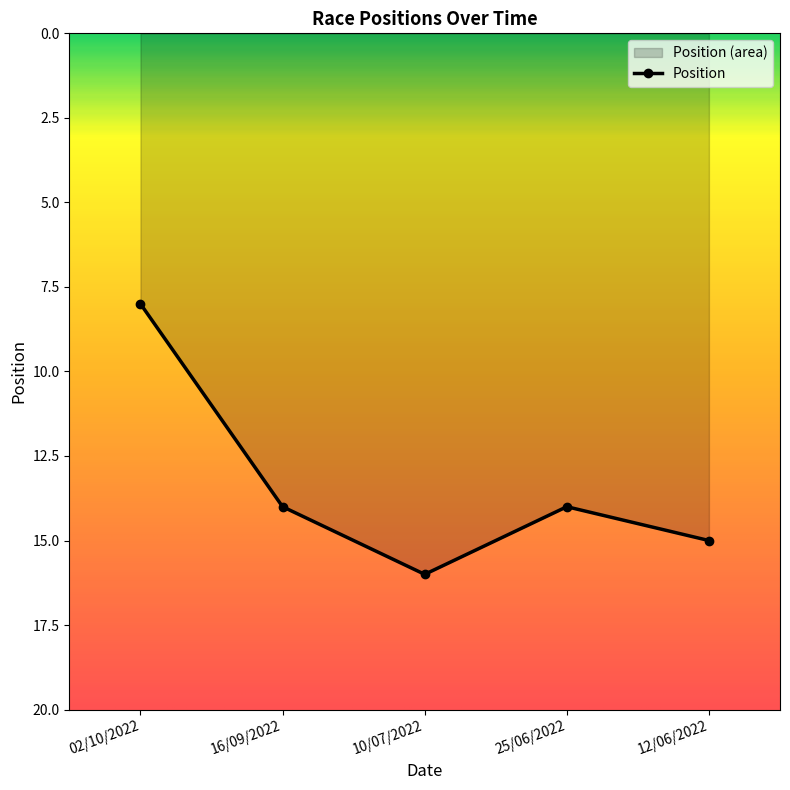

Is it true that the value at 25/06/2022 is 14?

True